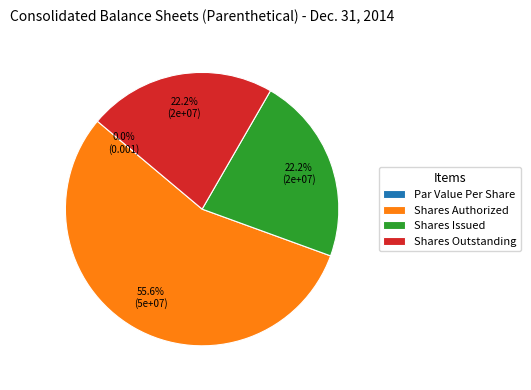

How many slices are in this pie chart?

4